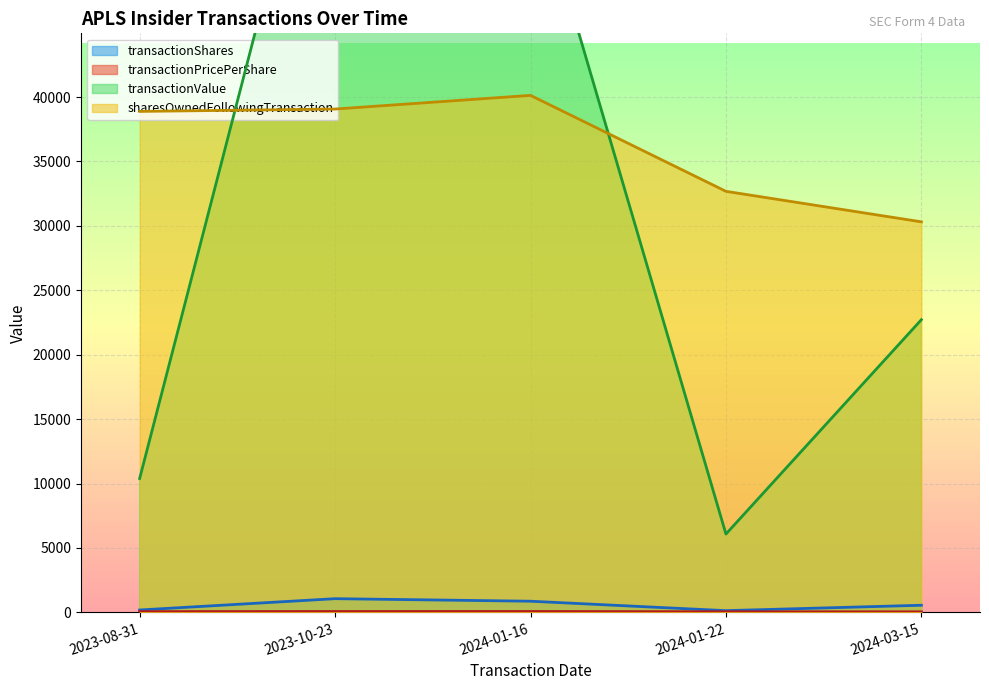

Which category has the highest value across all series?

2023-10-23